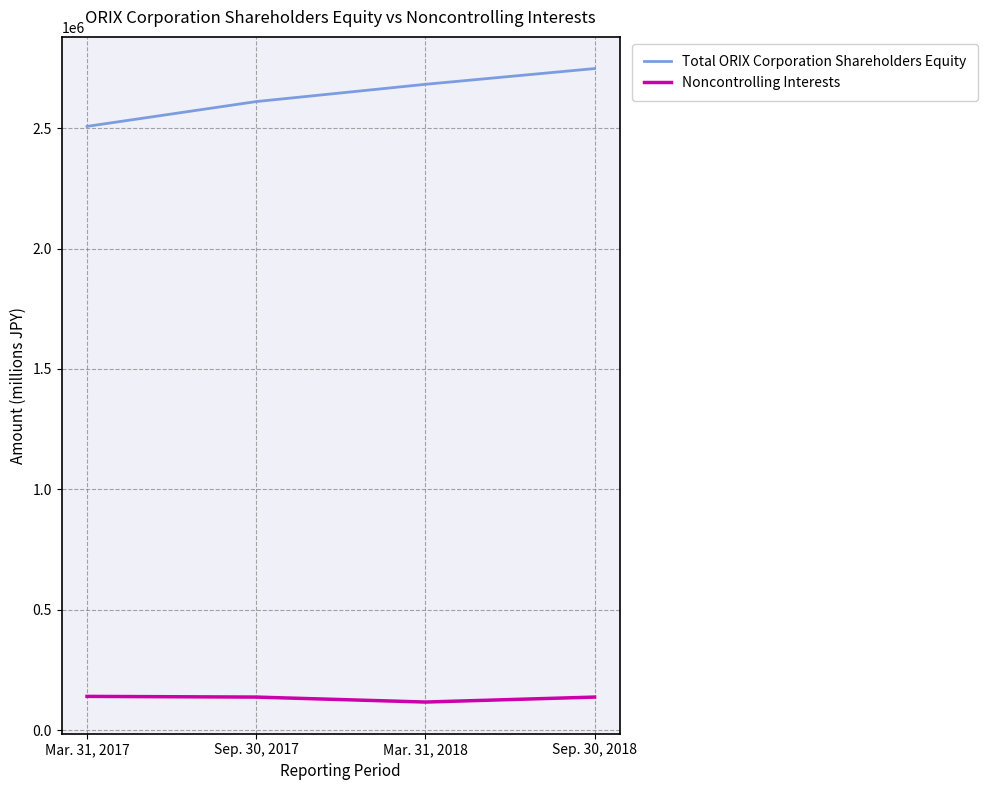

What position from the right is Sep. 30, 2018?

1